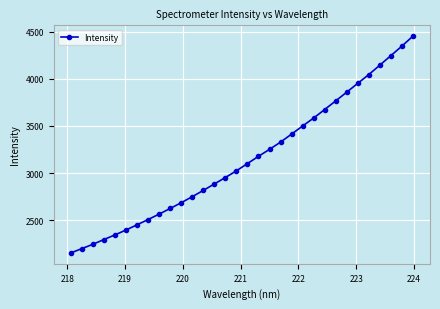

How many values are below 3100?

16